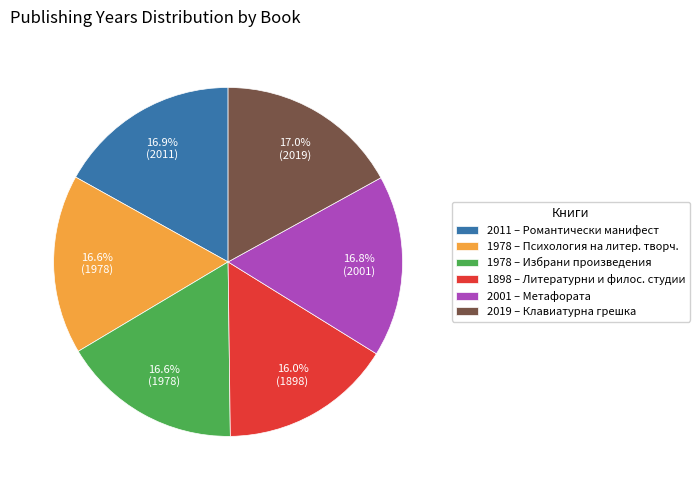

Does any single category account for the majority?

No